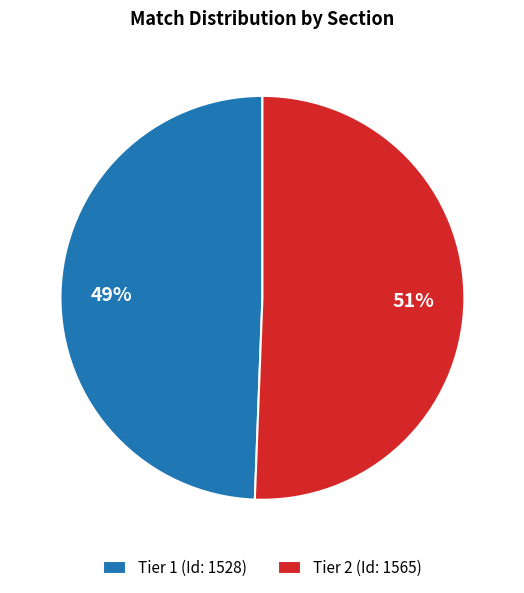

Rank the categories by value from highest to lowest.

Tier 2, Tier 1